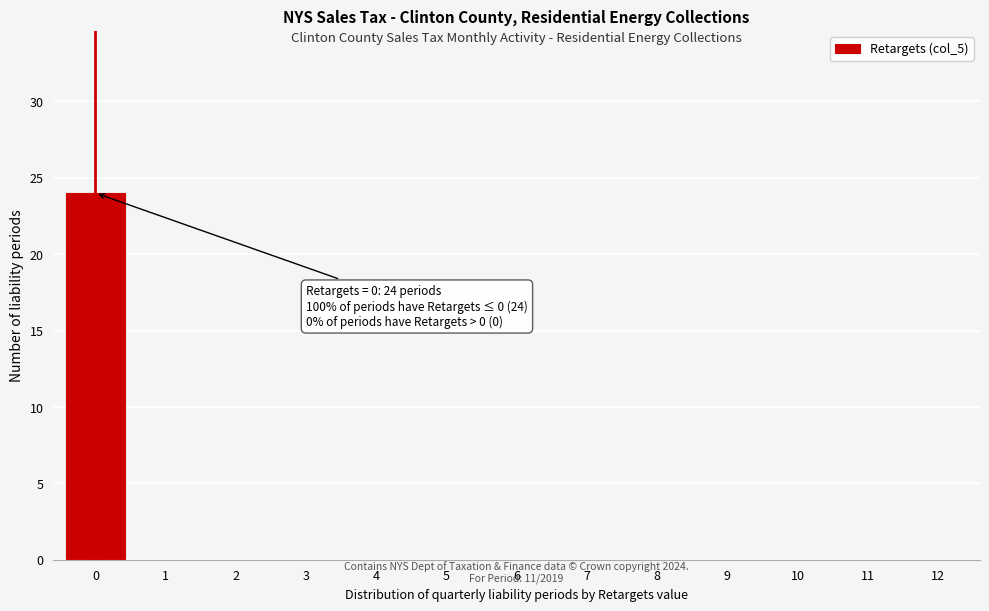

Over which range of the x-axis is the bar tallest?

-0.5 to 0.5